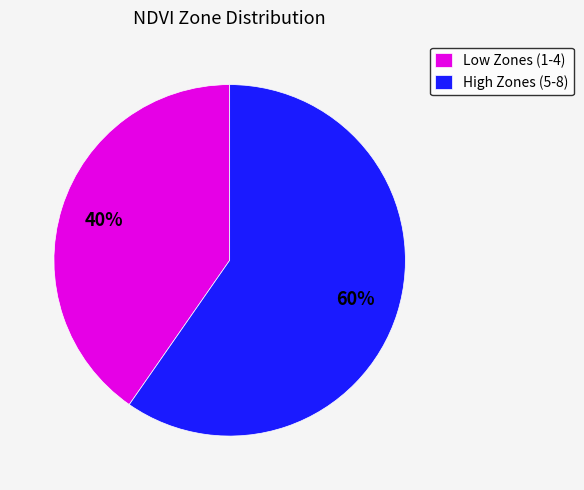

Which has a higher value, Low Zones (1-4) or High Zones (5-8)?

High Zones (5-8)